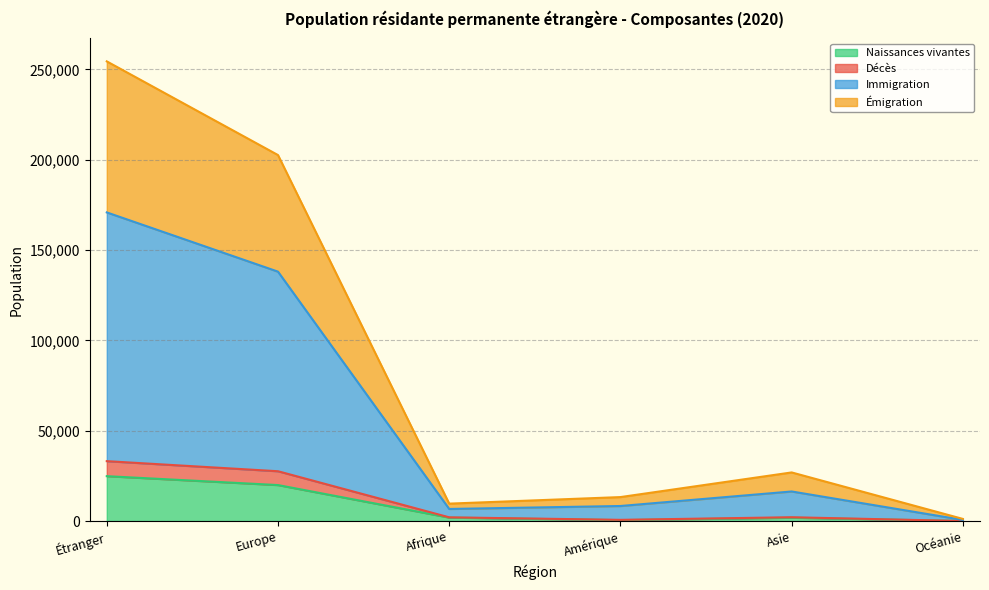

What is the maximum value for Naissances vivantes?

24865